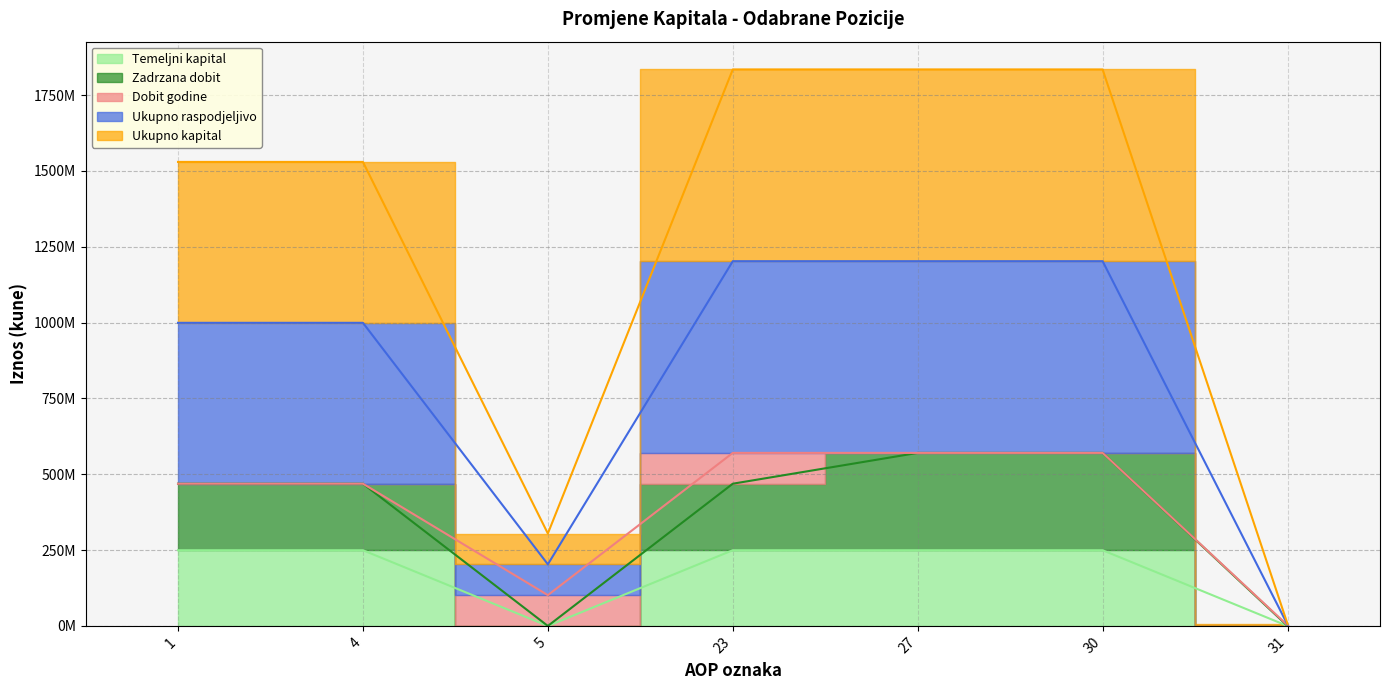

Which category has the lowest value across all series?

5